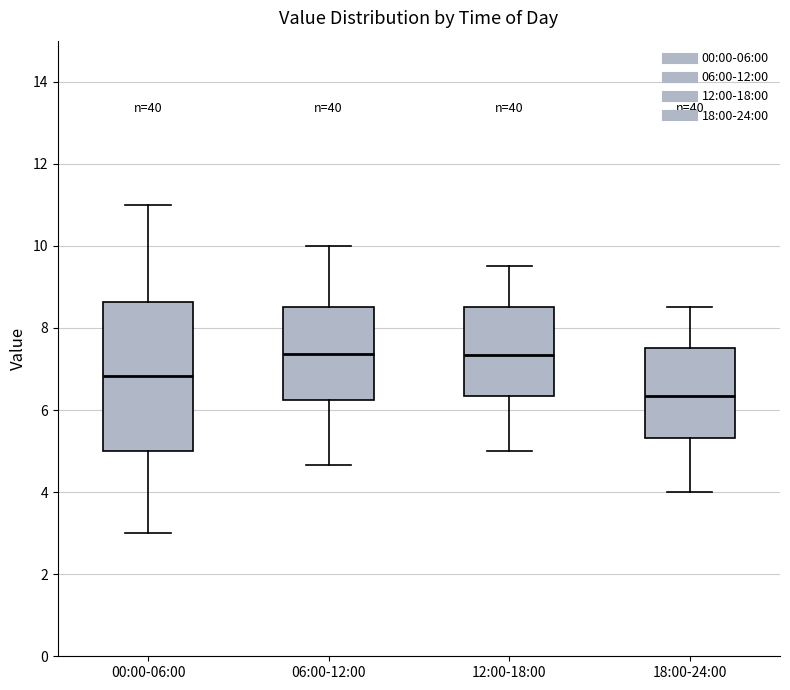

Reading left to right, read every box against the y-axis: the position of its median line, the range the box covers, and the ends of its whiskers. The values are not printed on the chart, so give them approximately, as read against the axis.

00:00-06:00: median 6.8, box 5.0 to 8.6, whiskers 3.0 to 11.0
06:00-12:00: median 7.4, box 6.2 to 8.6, whiskers 4.6 to 10.0
12:00-18:00: median 7.4, box 6.4 to 8.6, whiskers 5.0 to 9.6
18:00-24:00: median 6.4, box 5.4 to 7.6, whiskers 4.0 to 8.6